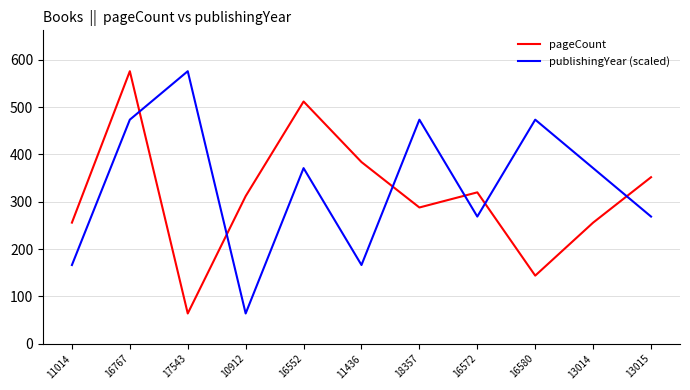

Is it true that publishingYear (scaled) equals 371.2 at 16552?

True